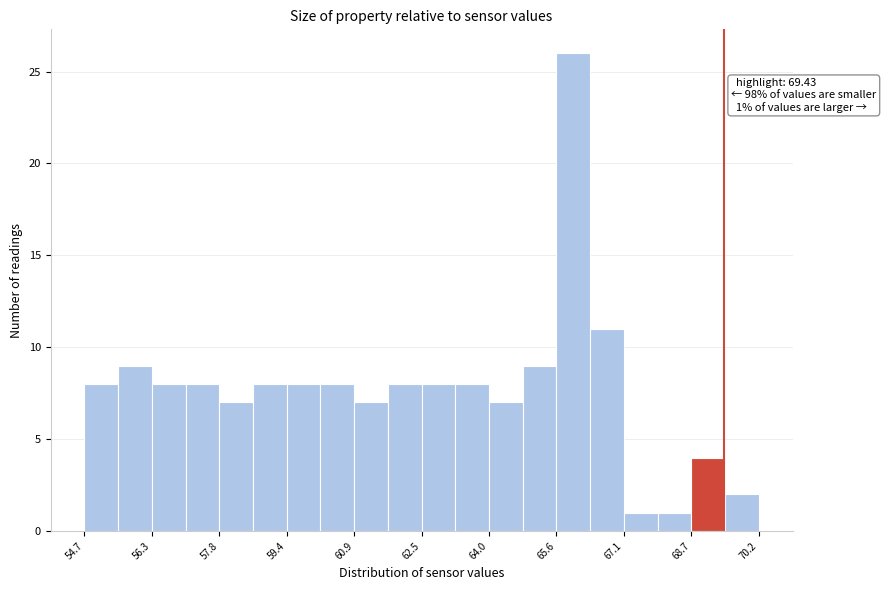

Around what value on the x-axis is the tallest bar? Give the approximate position of its centre, as read against the axis.

66.0